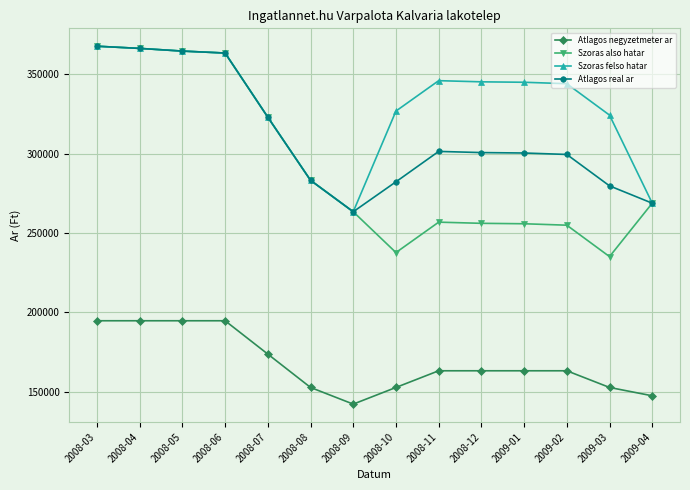

What is the sum of the Atlagos negyzetmeter ar values at 2008-03 and 2008-09?

336914